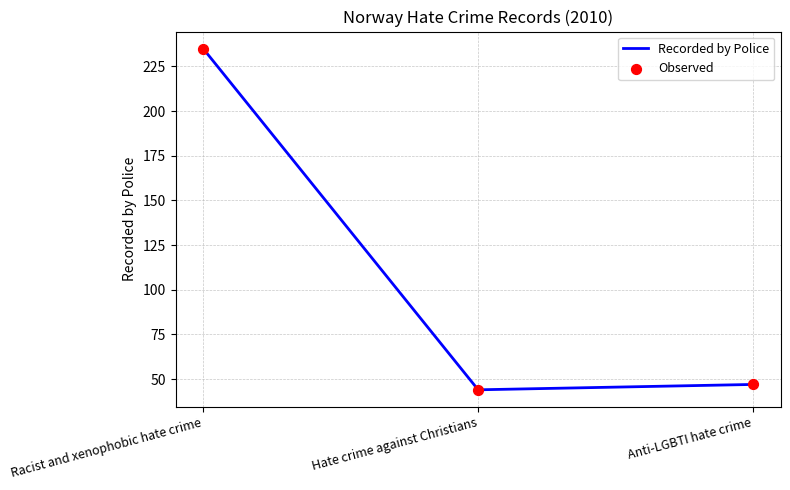

The chart shows a value of 235 at Racist and xenophobic hate crime. True or false?

True